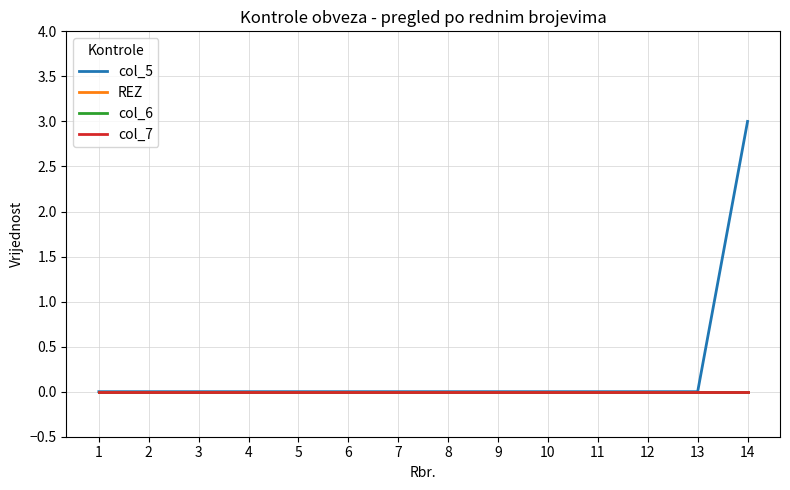

Is this an area chart (filled region under the line)?

No